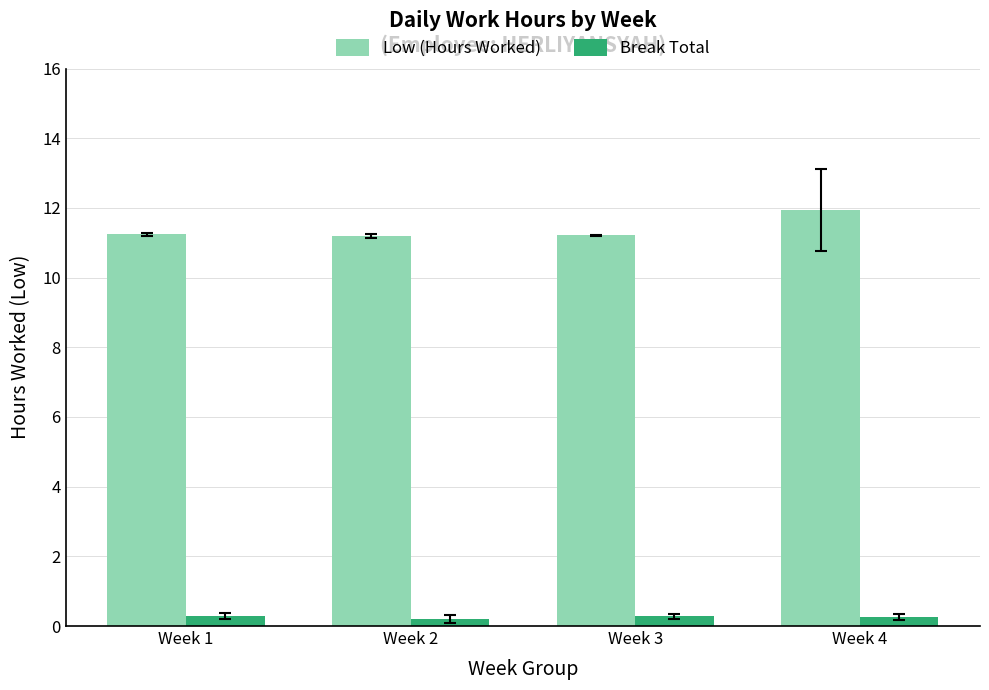

At how many categories does at least one series exceed 7?

4